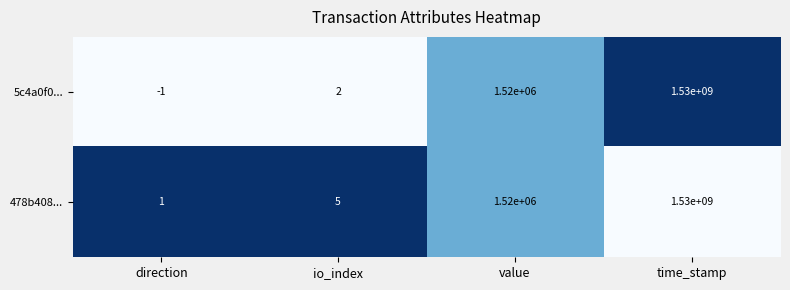

What is the spread (max minus min) of values at direction?

2